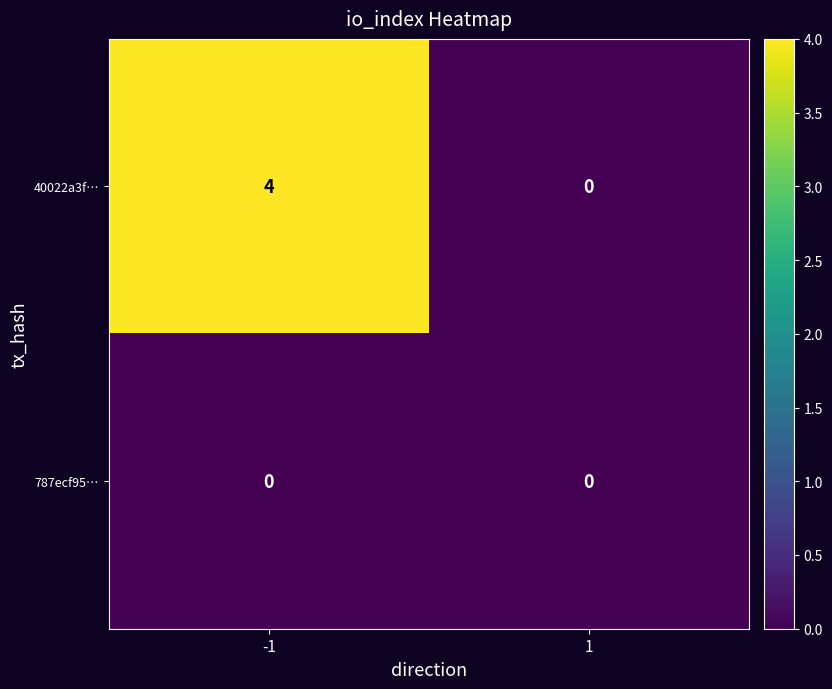

Which series has the widest spread of values?

40022a3f…